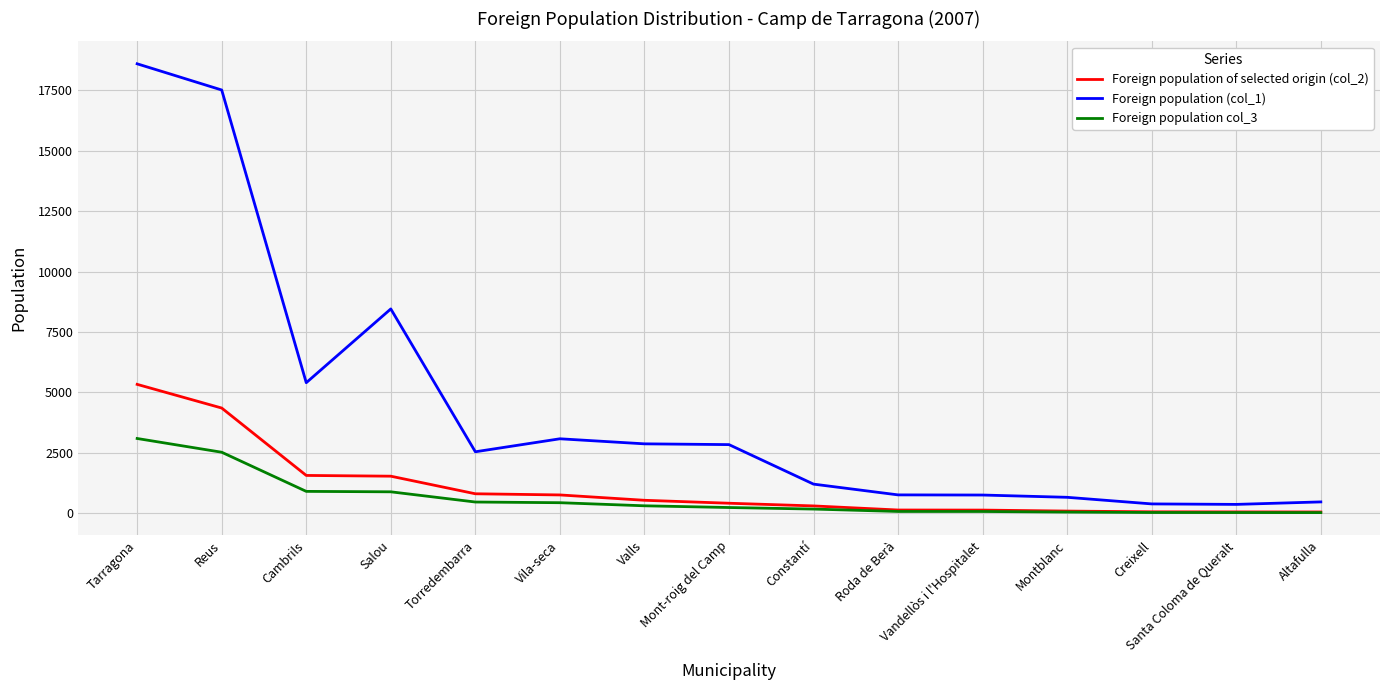

At which label does Foreign population col_3 reach its peak?

Tarragona